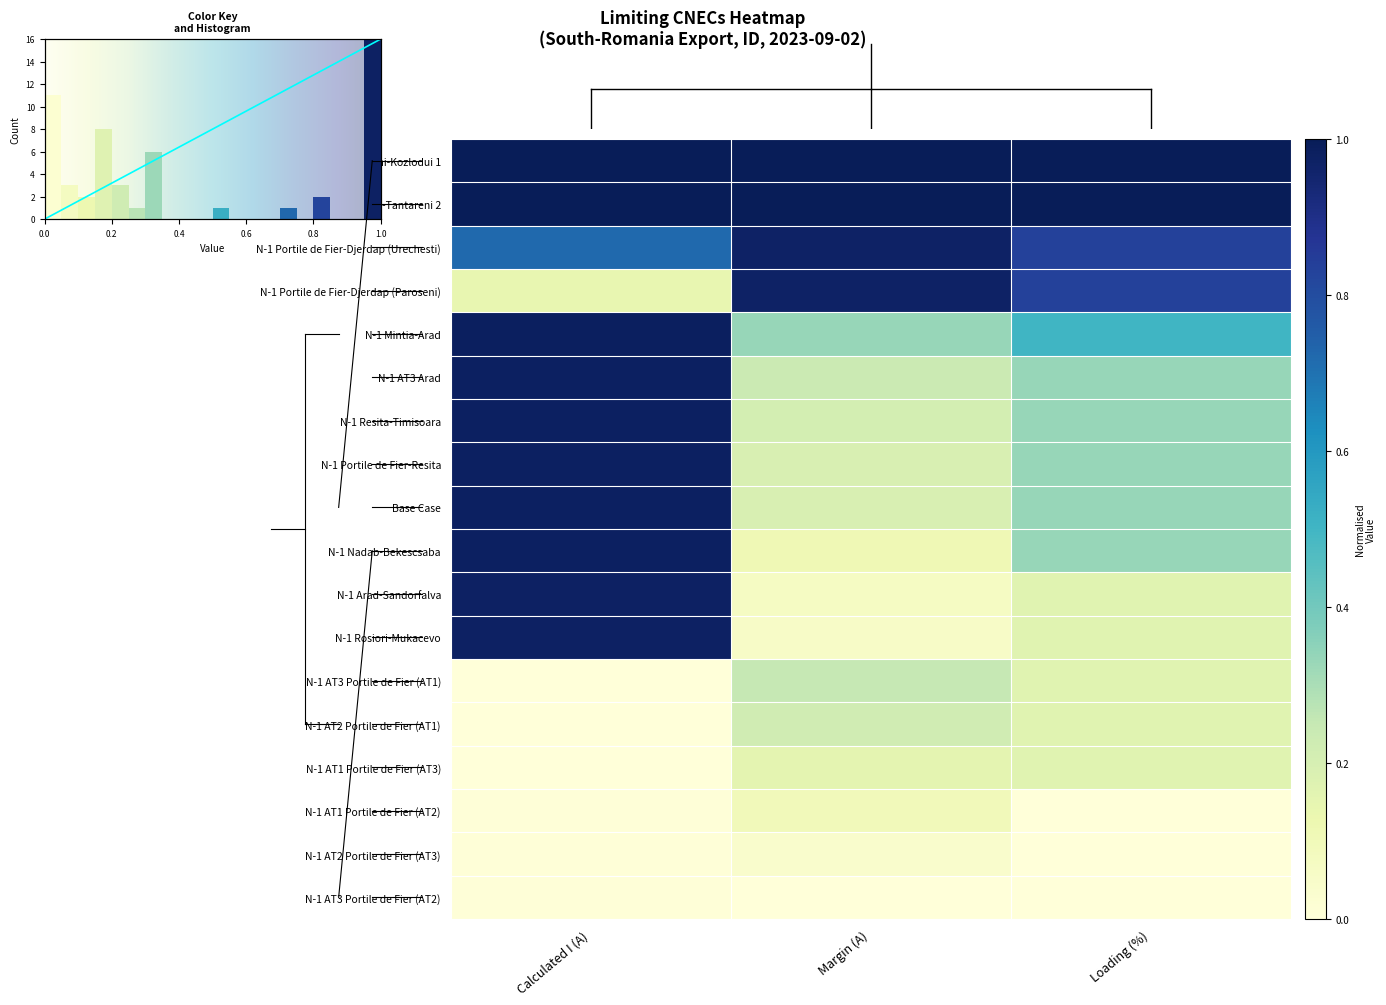

At how many categories does at least one series exceed 0?

3